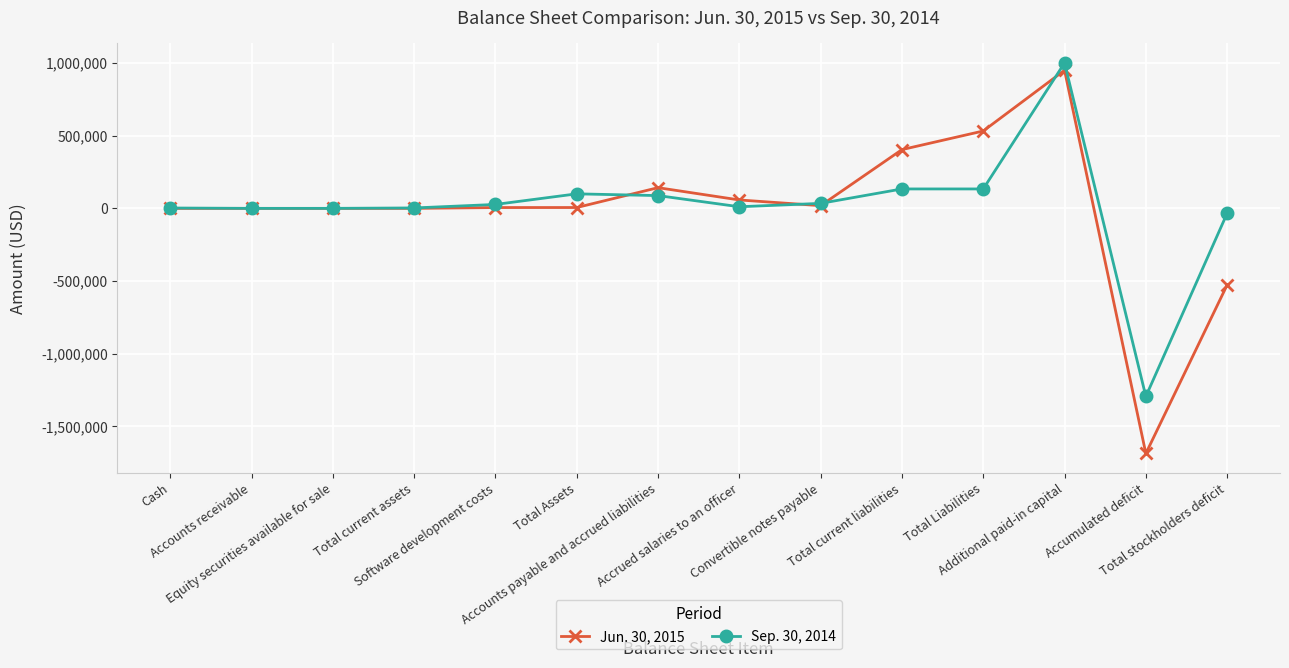

What are all the series names shown in the legend?

Jun. 30, 2015, Sep. 30, 2014